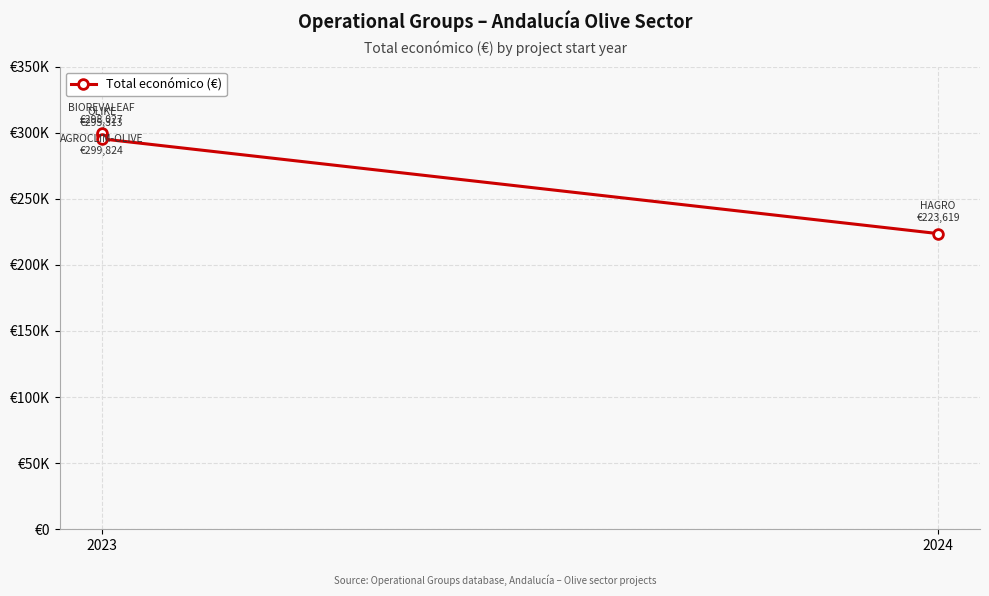

Count the number of values greater than 298027.

1